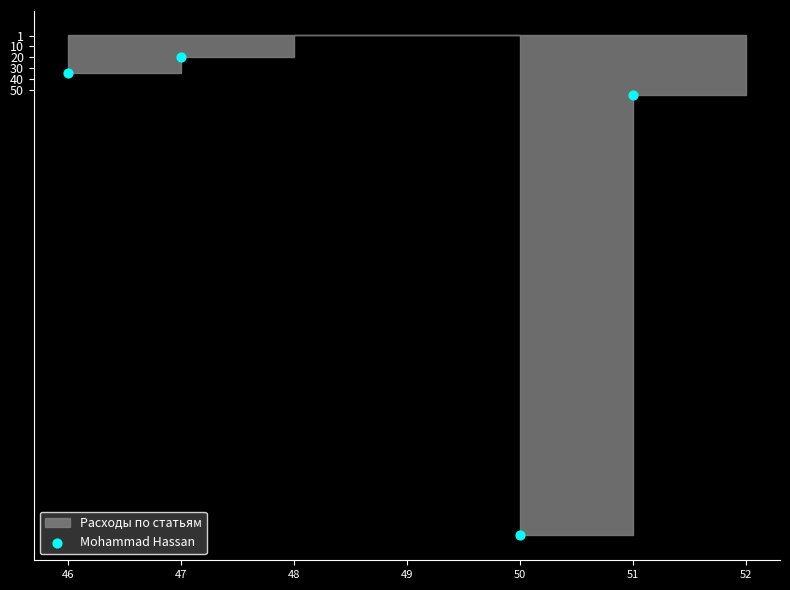

What is the average X value?

48.5